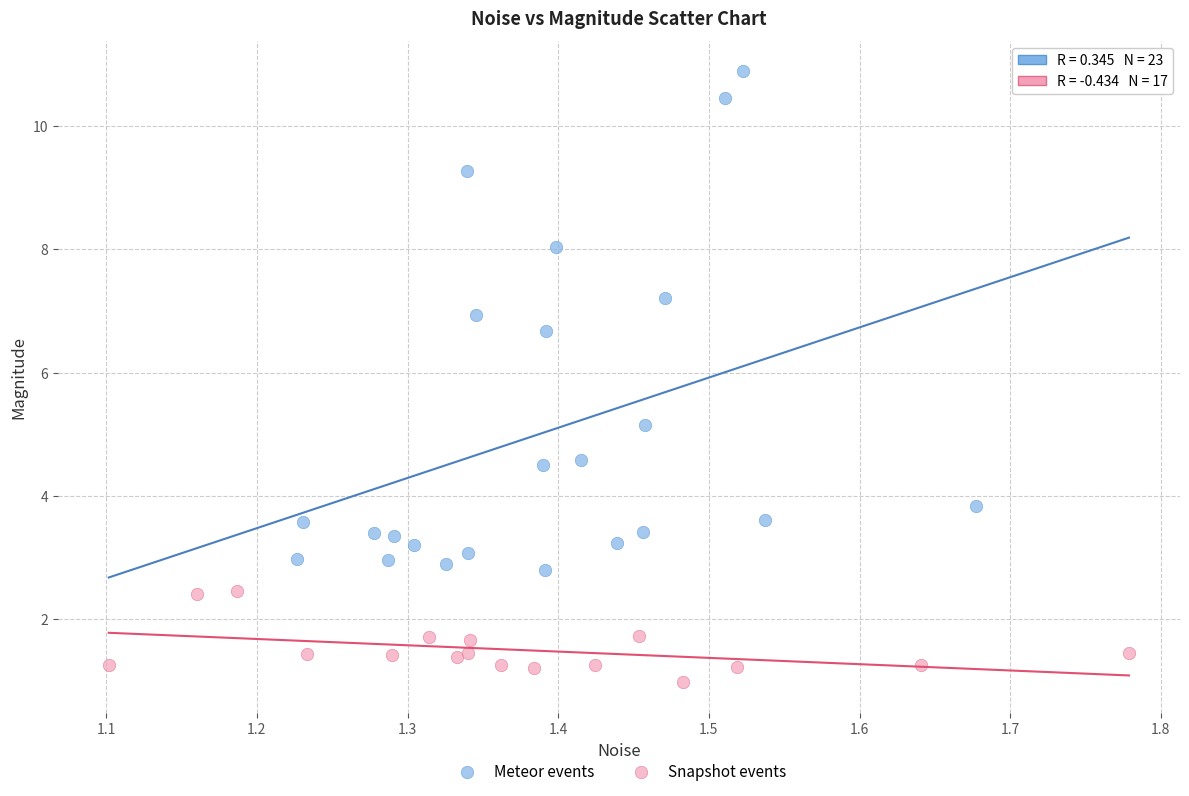

Which series contains the highest Y value?

Meteor events